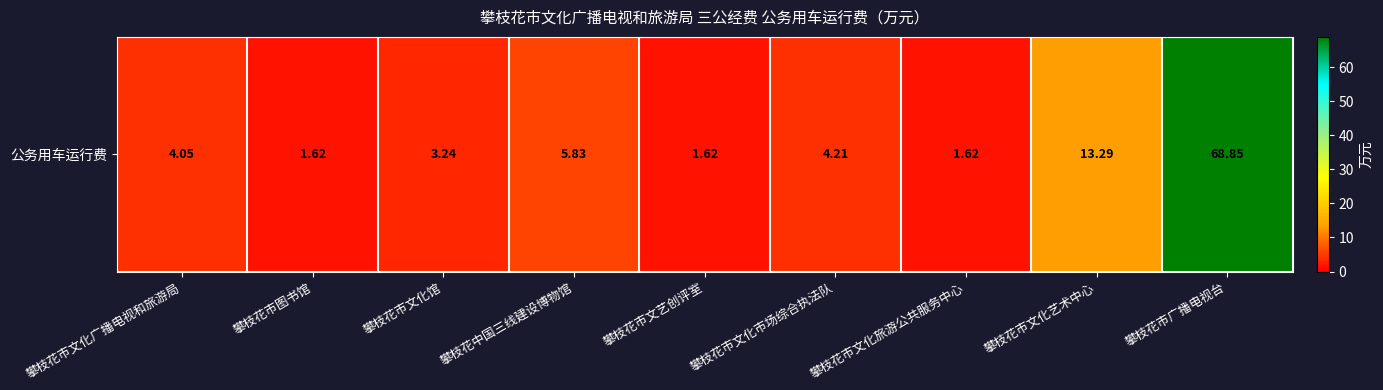

The chart shows a value of 8.4 at 攀枝花市文化艺术中心. True or false?

False